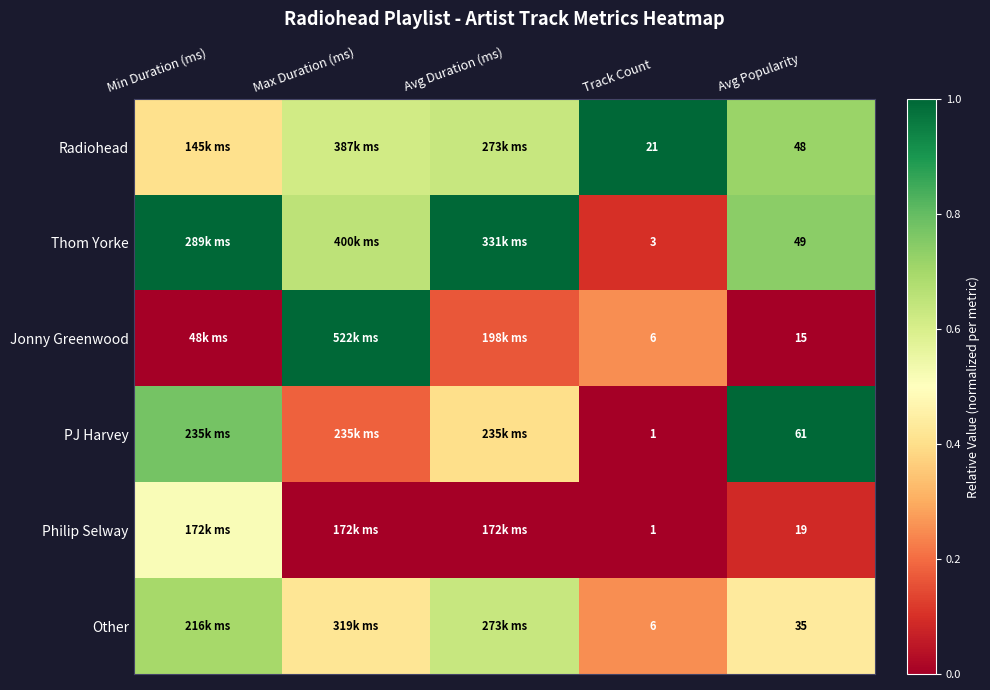

At which label is Philip Selway closest to 0?

Max Duration (ms)